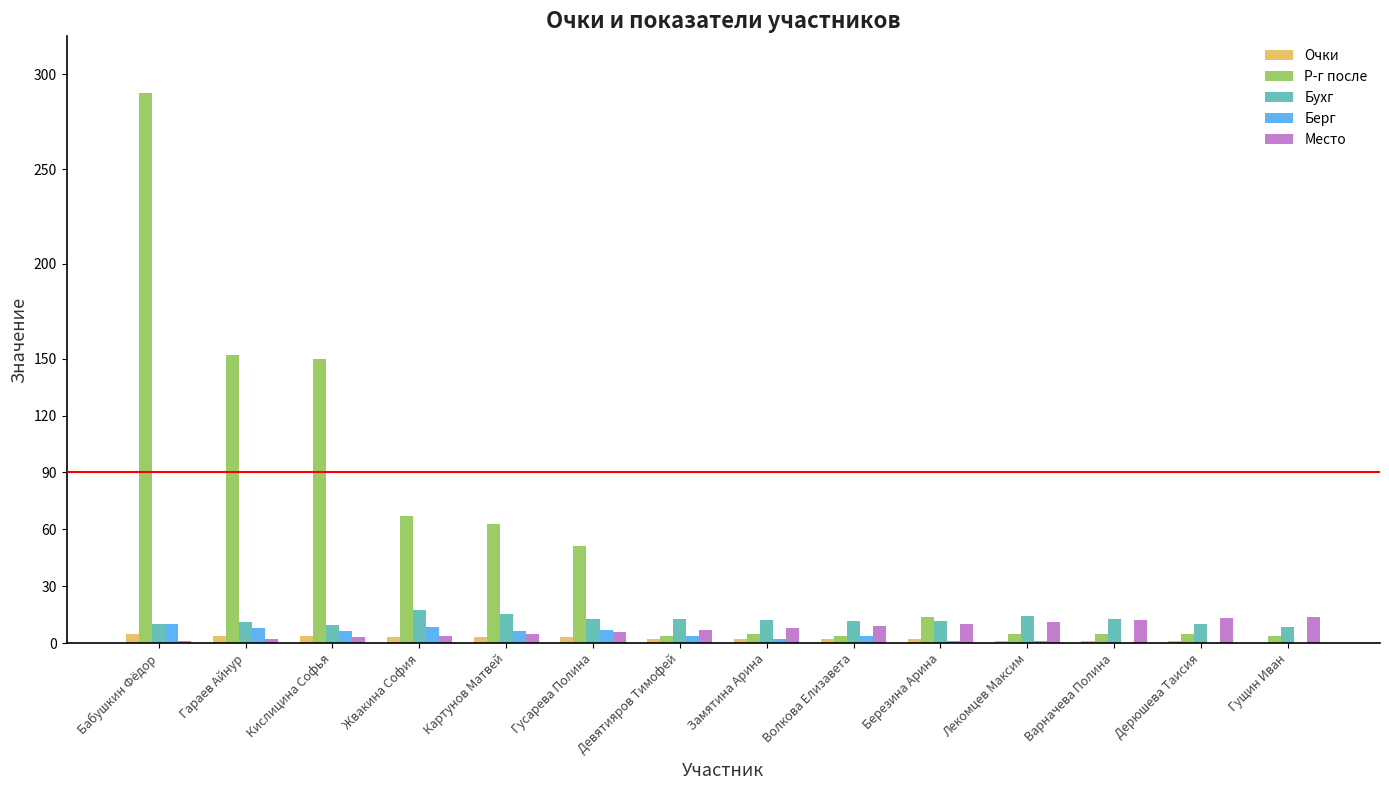

Count the number of categories in the chart.

14